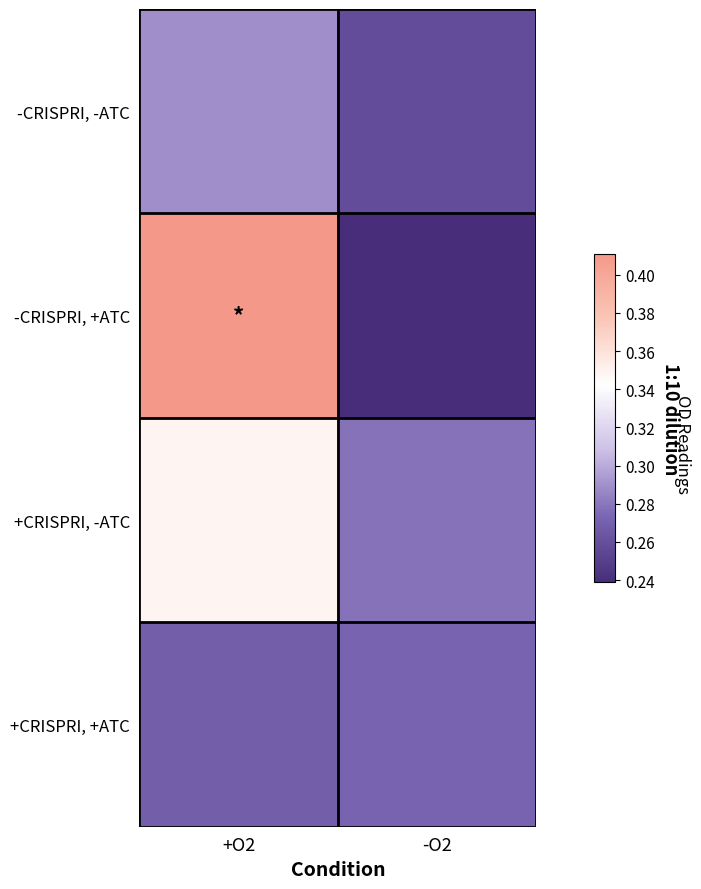

Reading left to right, extract all data points from this chart.

-CRISPRI, -ATC: +O2=0.3	-O2=0.3
-CRISPRI, +ATC: +O2=0.4	-O2=0.2
+CRISPRI, -ATC: +O2=0.3	-O2=0.3
+CRISPRI, +ATC: +O2=0.3	-O2=0.3